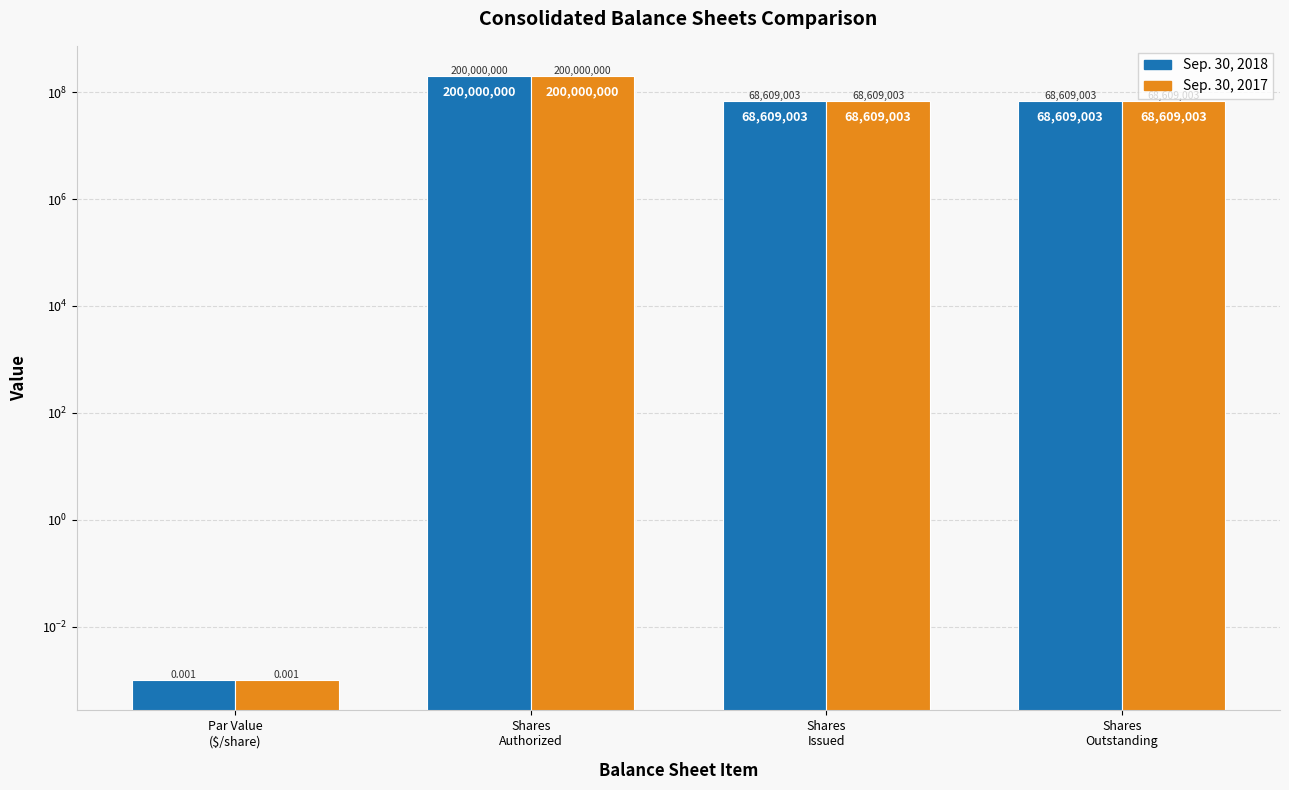

What is the label of the 4th bar from the right?

Par Value
($/share)